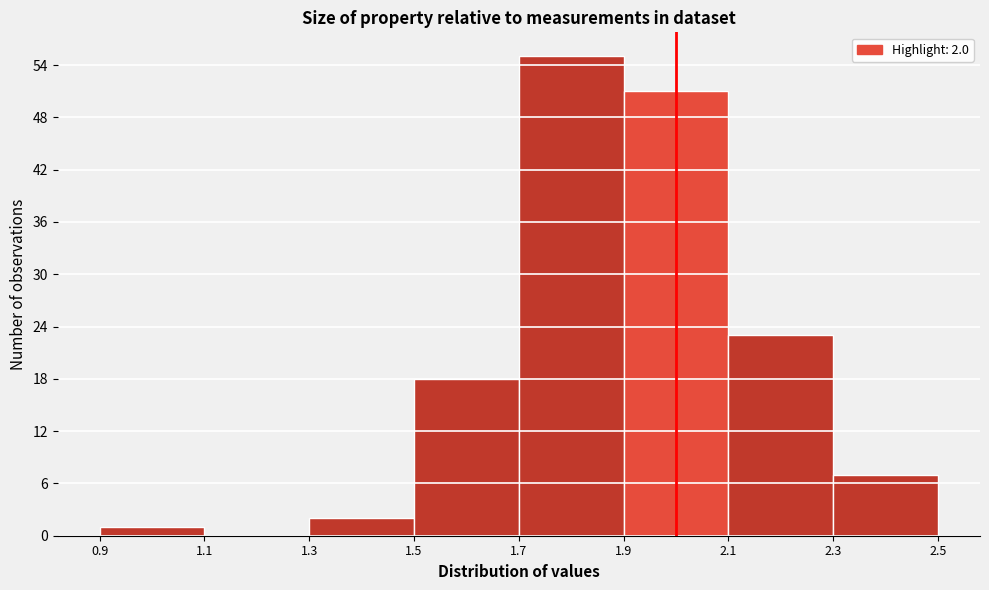

Over which range of the x-axis is the bar tallest?

1.7 to 1.9